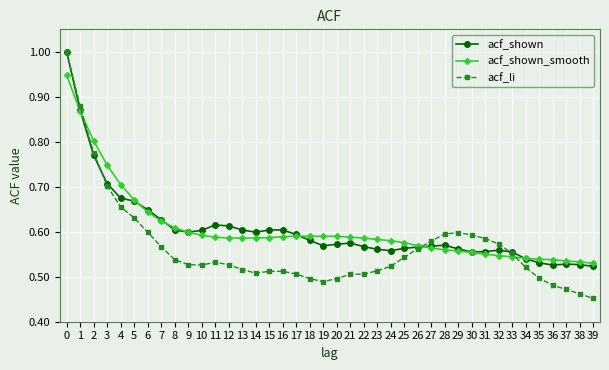

After their last crossing, which series has the higher values: acf_li or acf_shown_smooth?

acf_shown_smooth